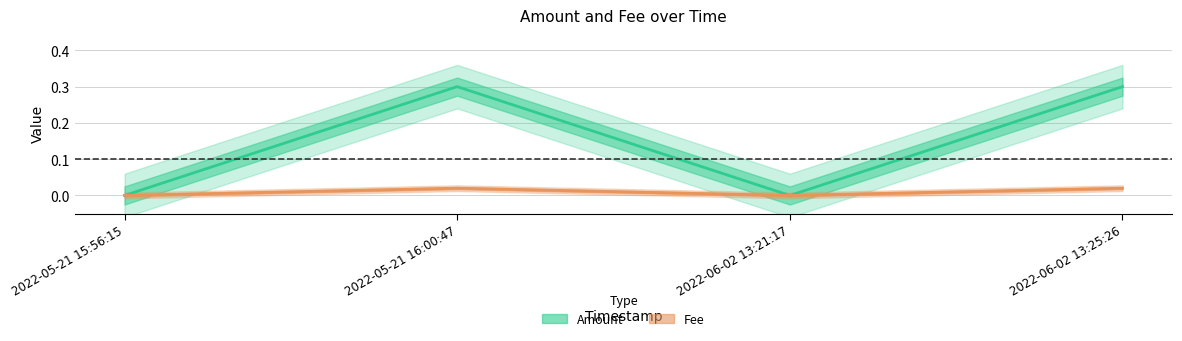

How many Fee values are between 0 and 1?

4